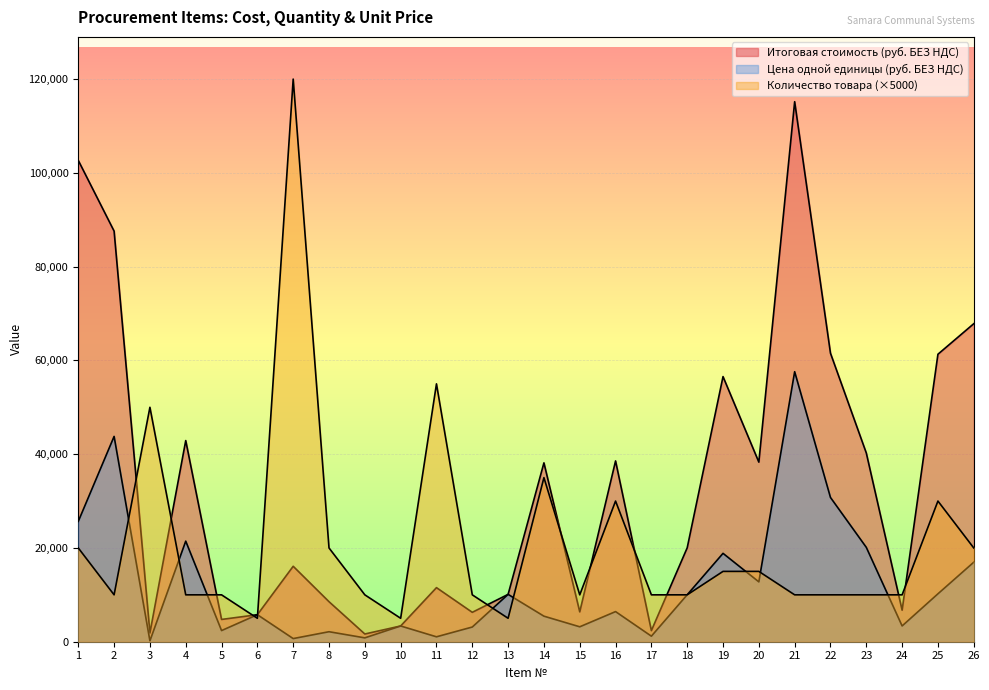

Which series has the largest total across all categories?

Итоговая стоимость (руб. БЕЗ НДС)